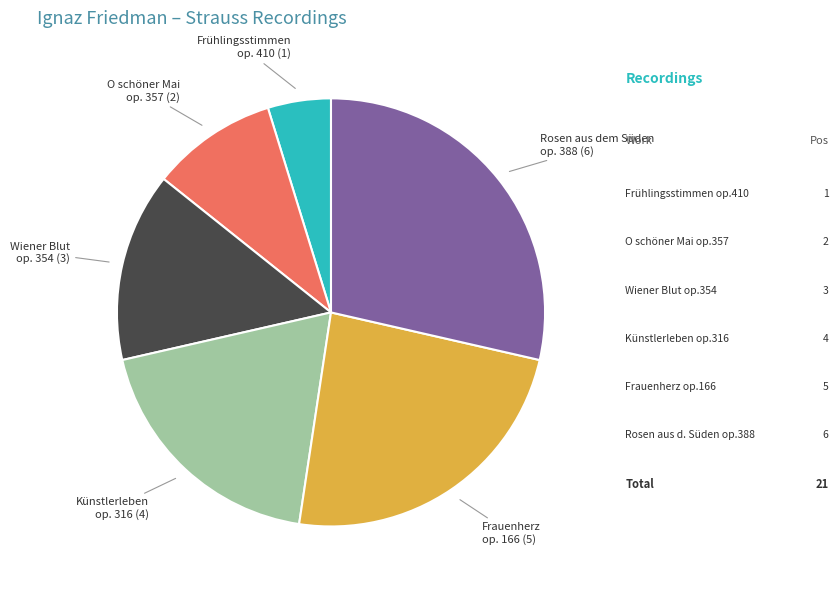

Does any single category account for the majority?

No